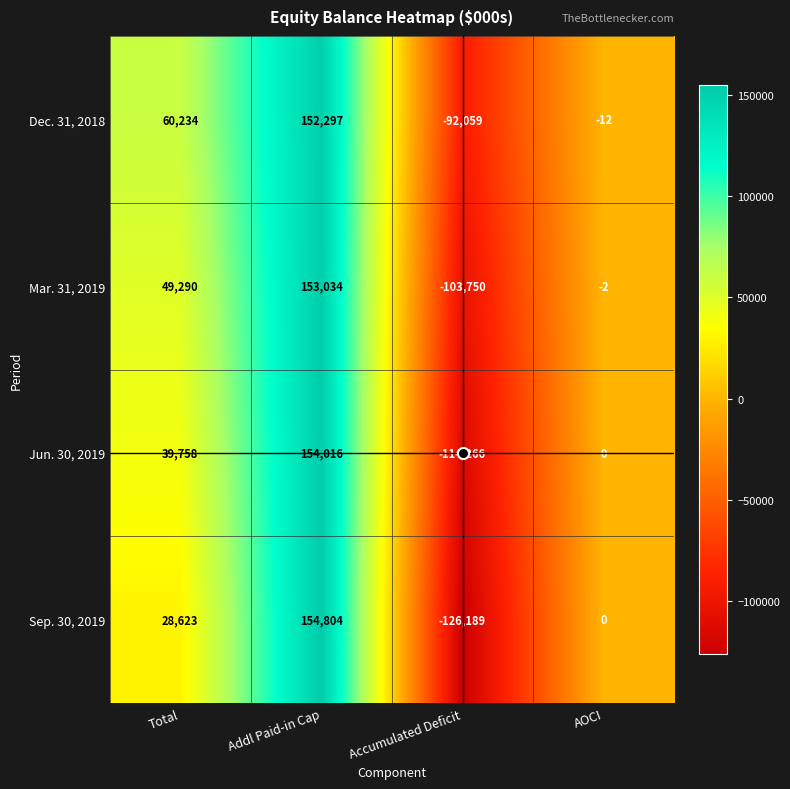

What is the sum of the Dec. 31, 2018 values at Accumulated Deficit and Total?

-31825